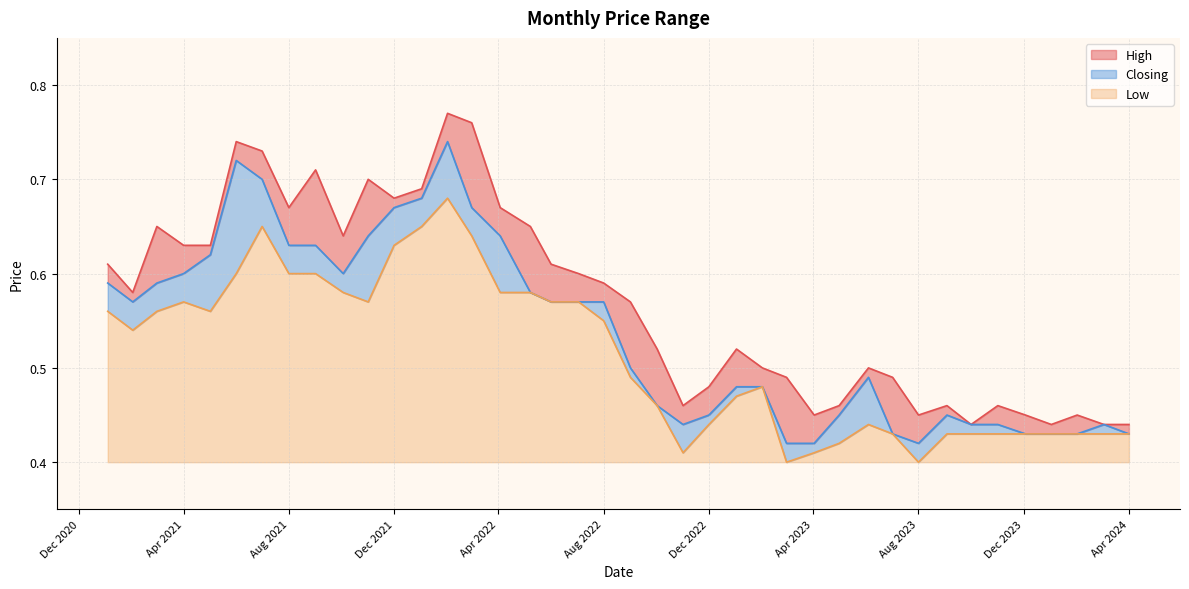

At 01/04/2021, list the series in order from largest to smallest.

High, Closing, Low